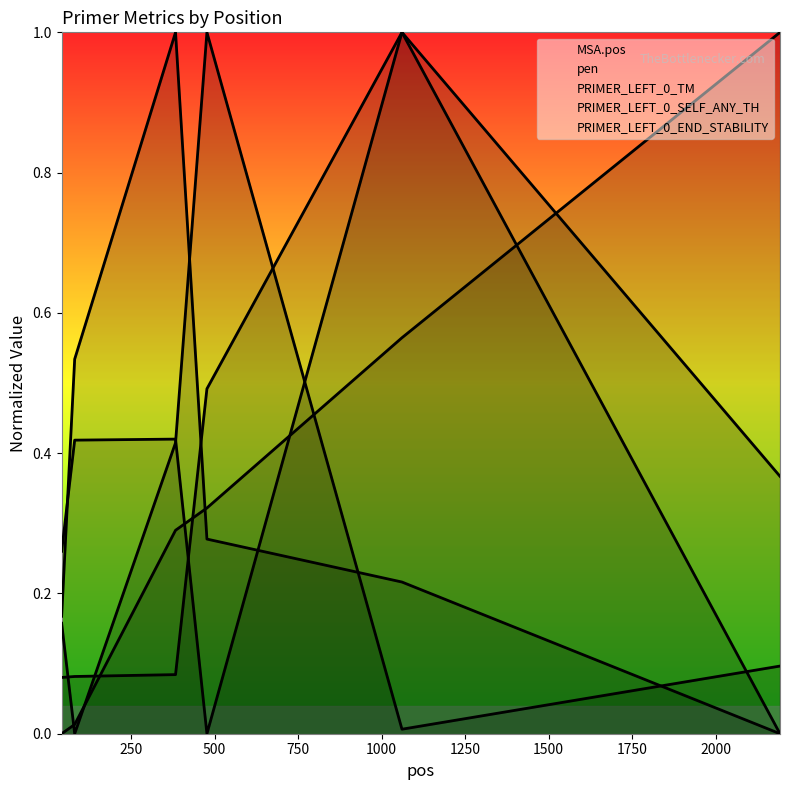

Where do pen and PRIMER_LEFT_0_SELF_ANY_TH first cross each other?

383 and 477